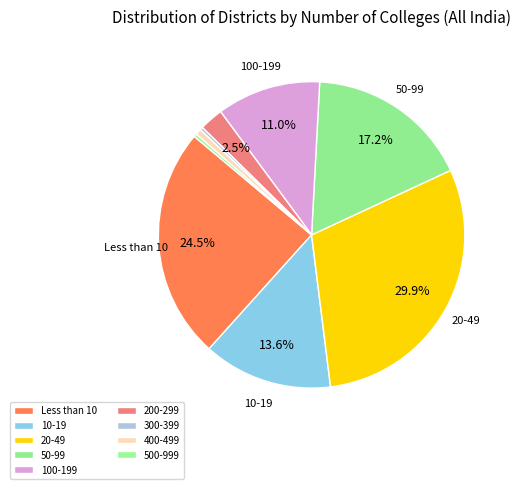

Is there any slice that represents more than half of the pie?

No